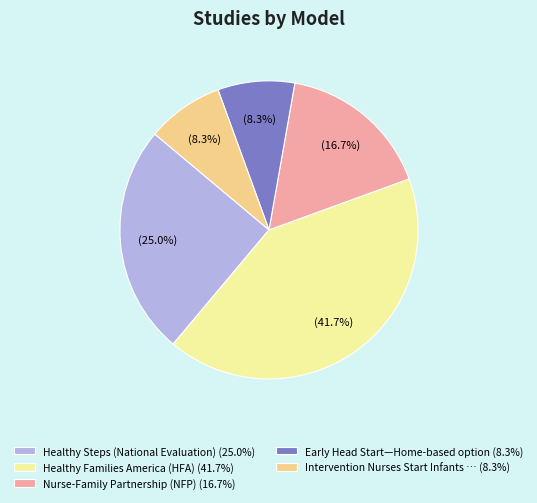

Is there a majority slice in this chart?

No